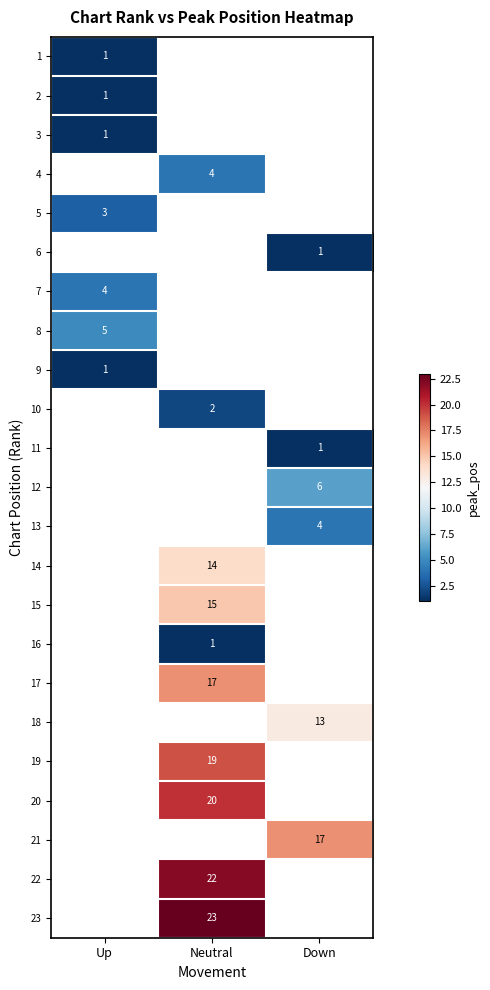

The 23 series shows 5 at Neutral. True or false?

False